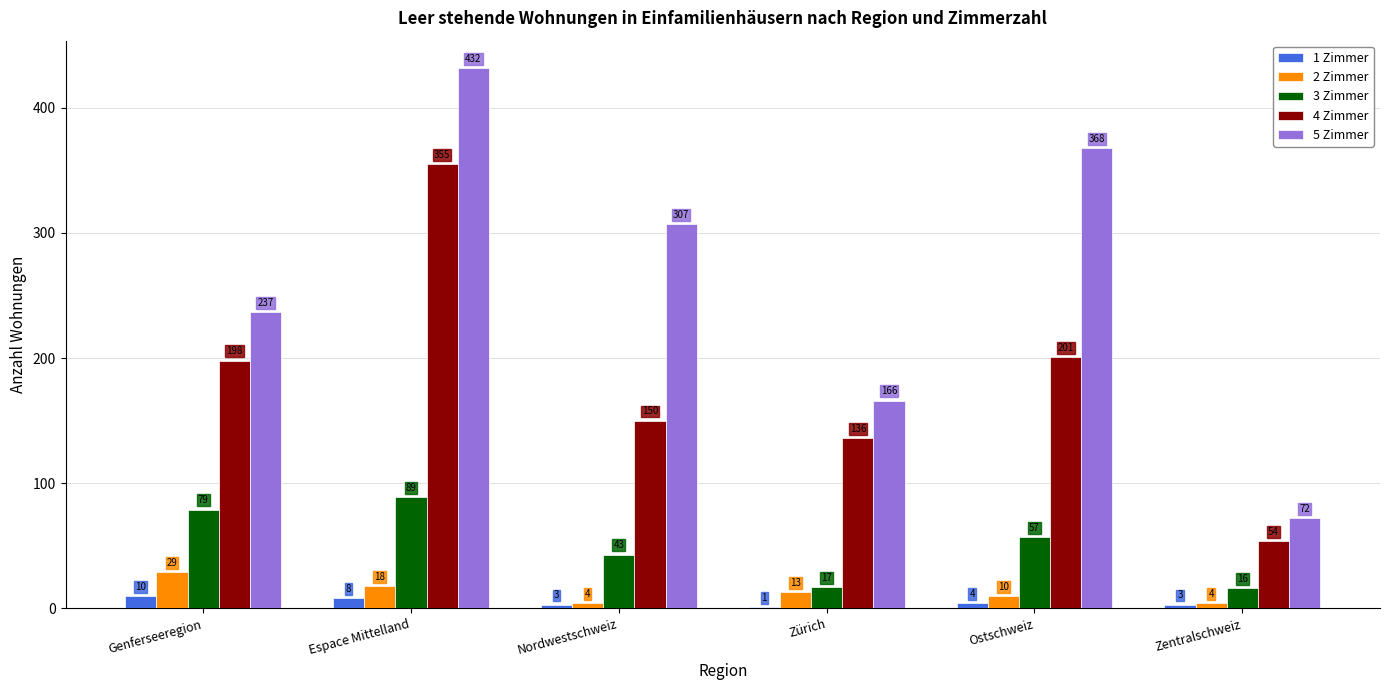

What is the maximum value shown in the chart?

432